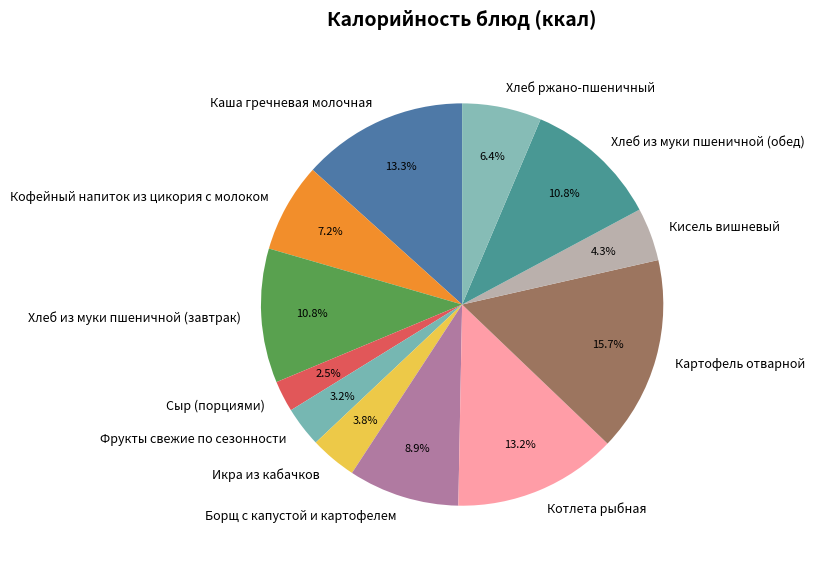

Count the number of slices in the pie.

12